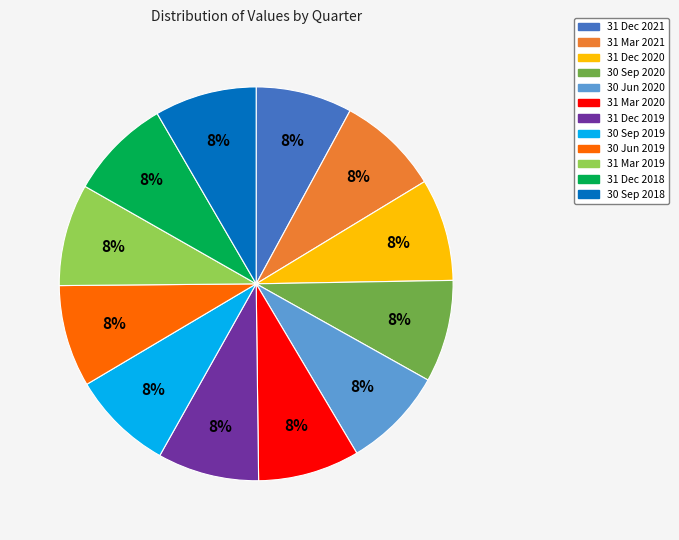

Is the sum of 31 Mar 2021 and 31 Dec 2019 greater than half?

No